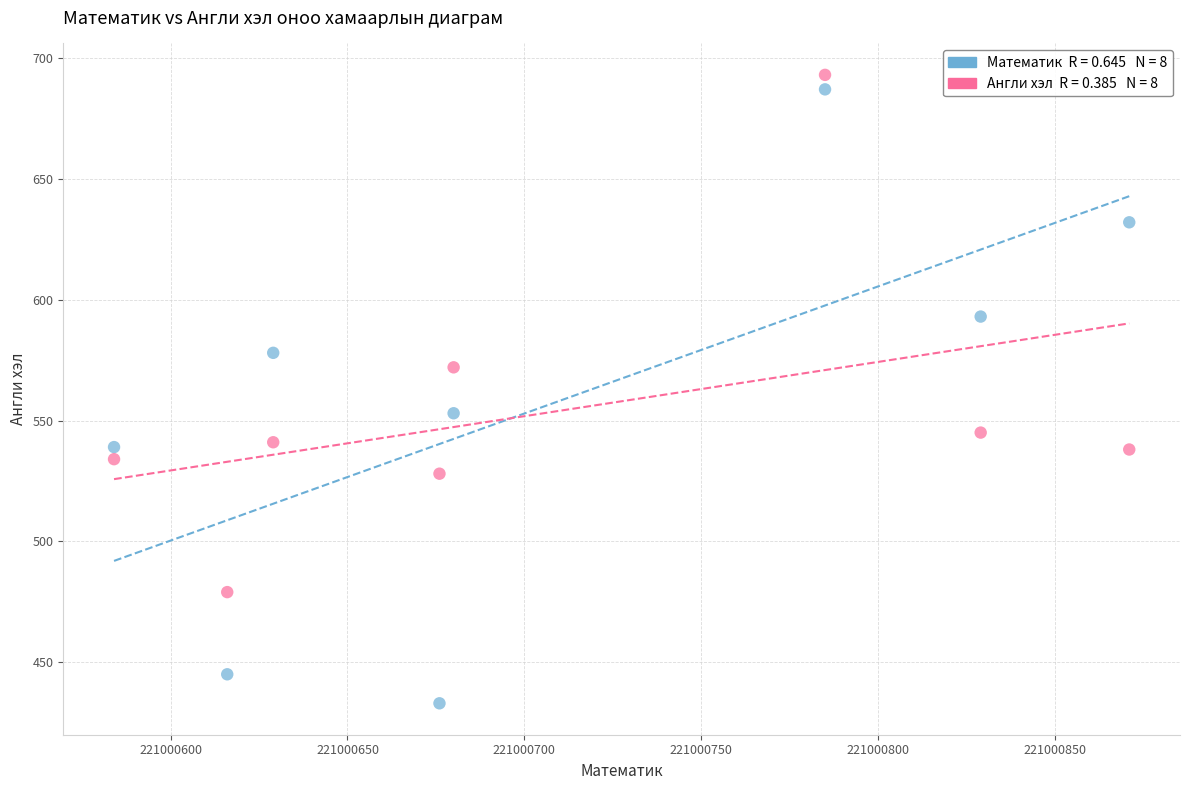

Across all data points, what is the range of Y values (max minus min)?

260